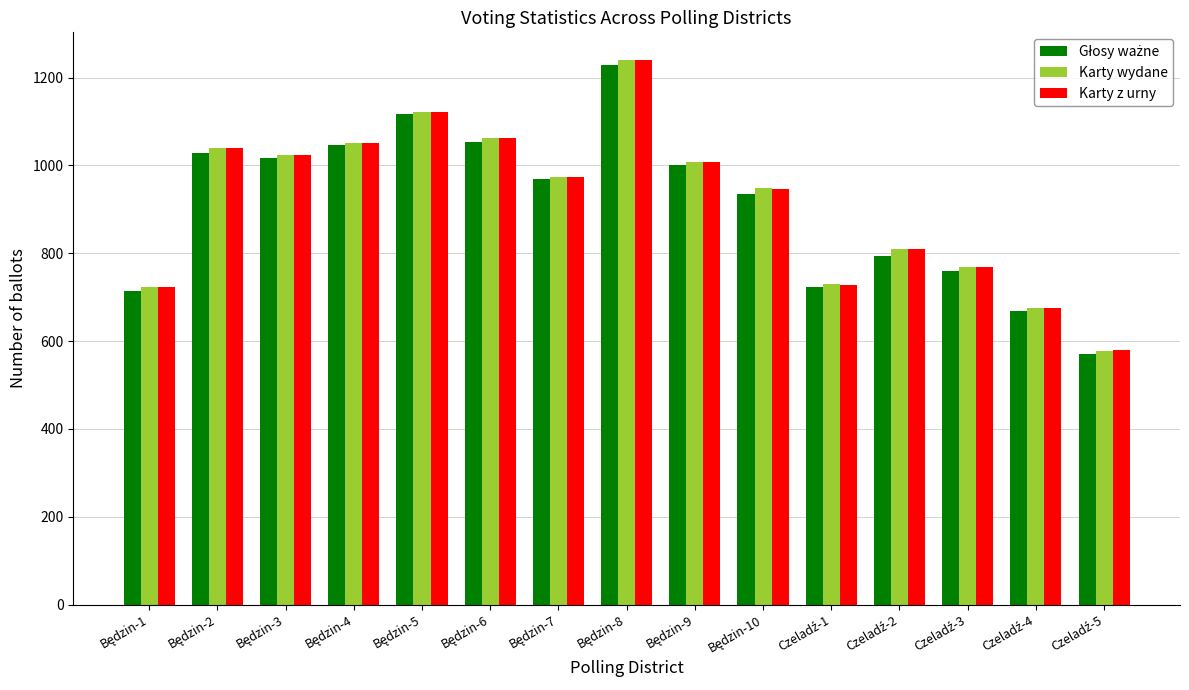

What is the sum of all Karty z urny values?

13749